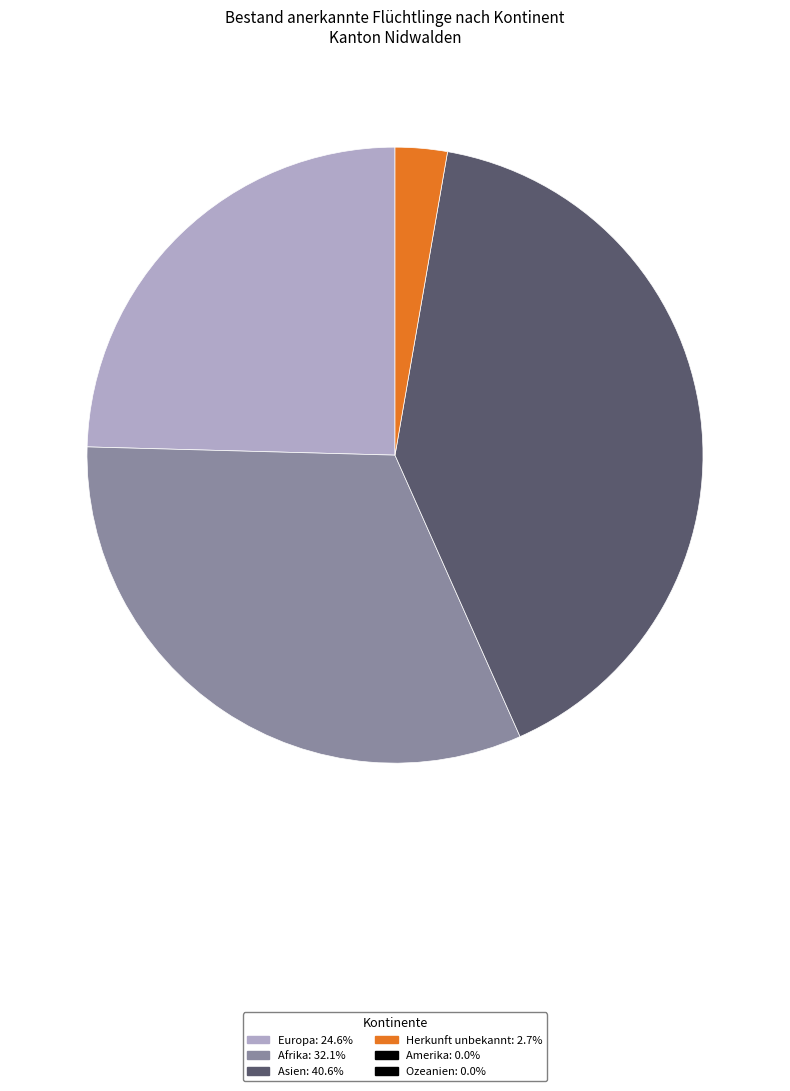

Is there any slice that represents more than half of the pie?

No